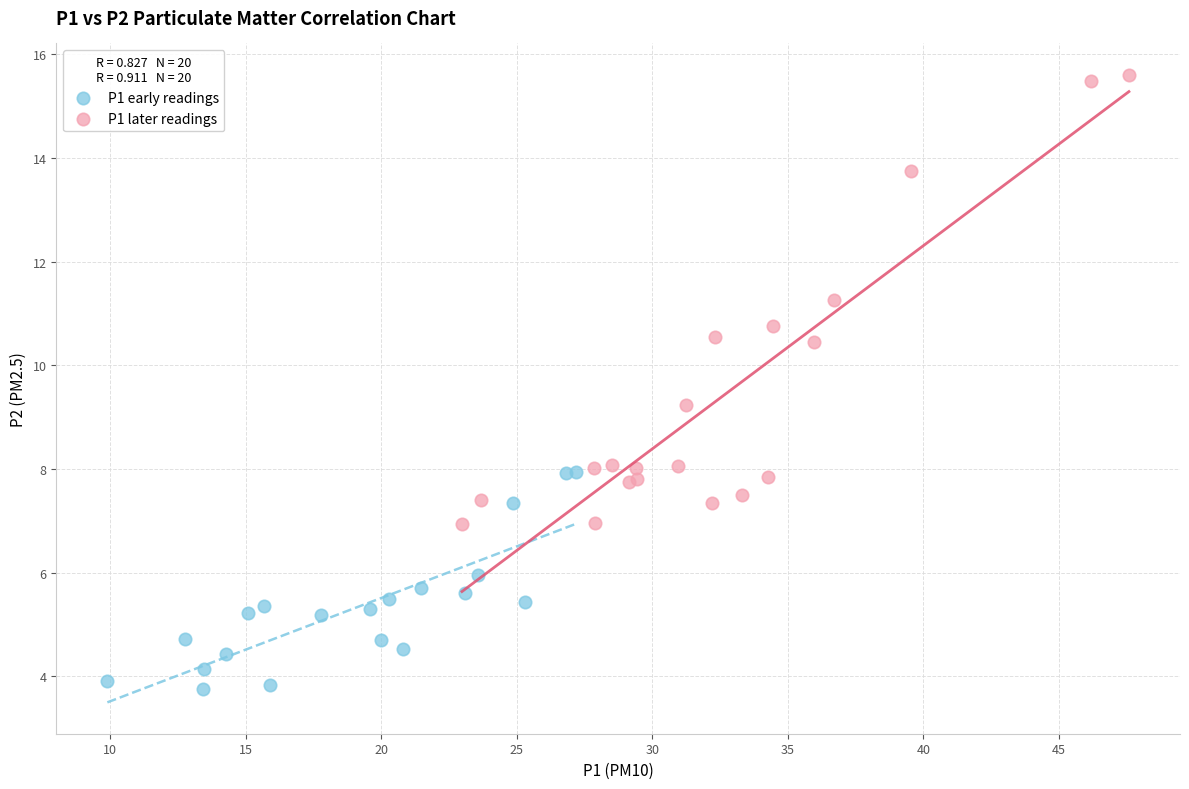

Which series contains the highest Y value?

P1 later readings